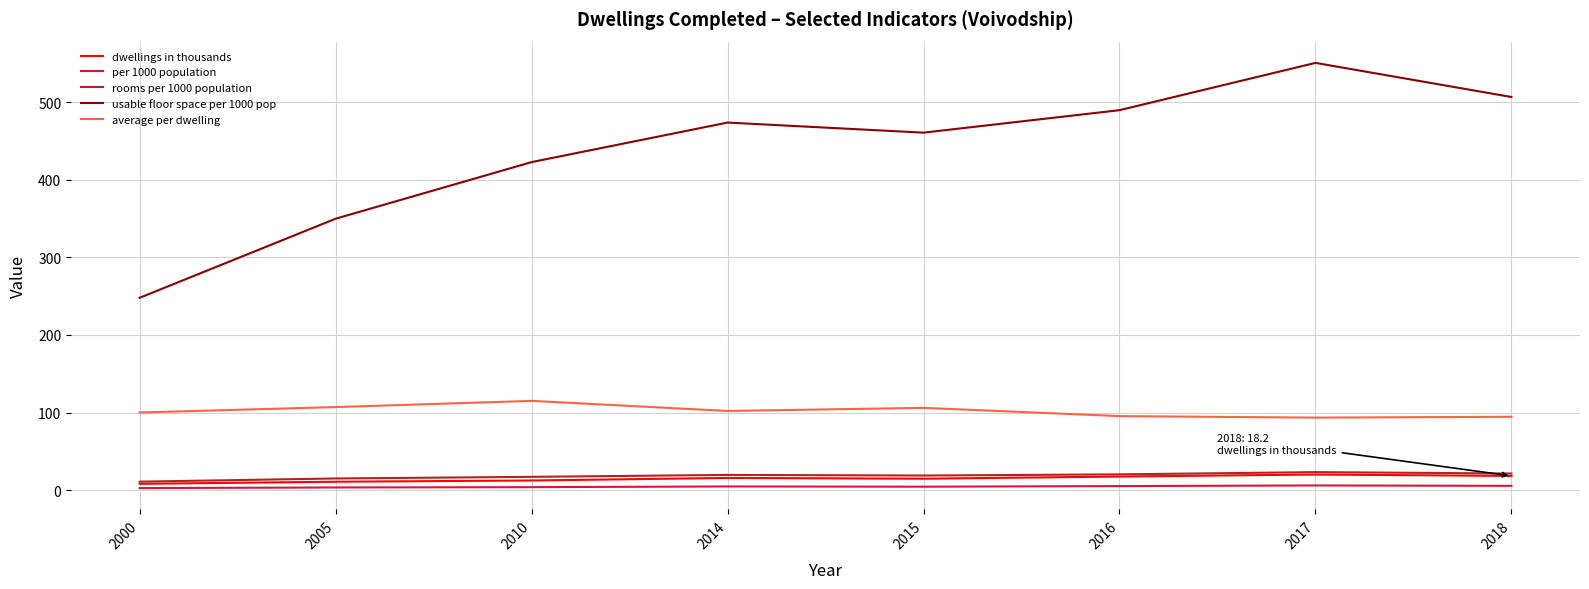

Which series has the largest range (max minus min)?

usable floor space per 1000 pop